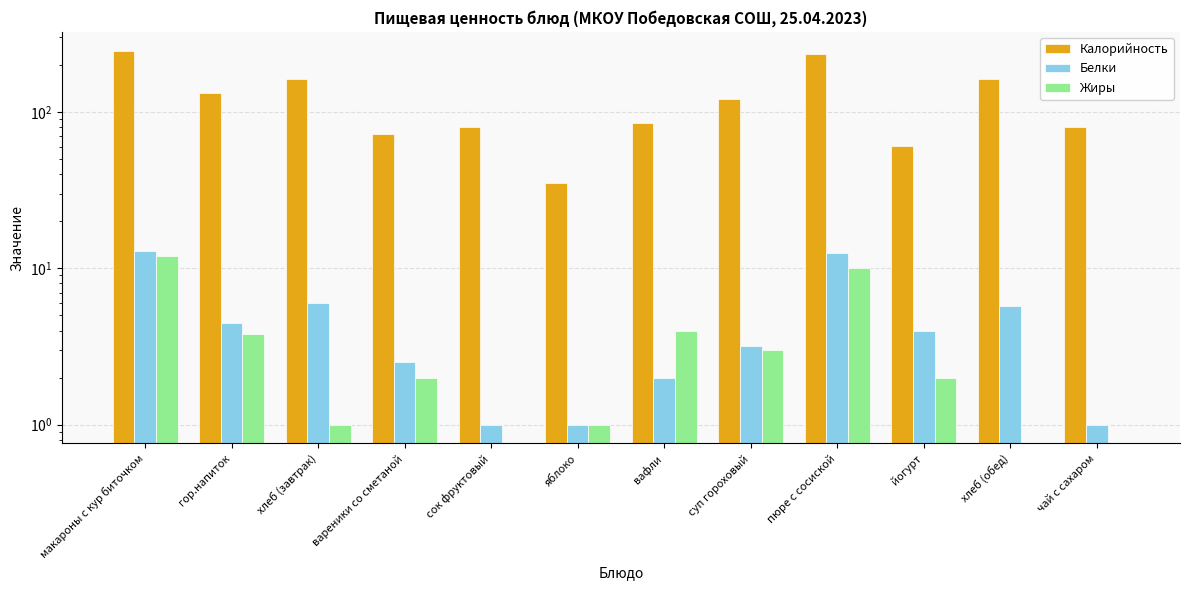

Count the number of categories in the chart.

12